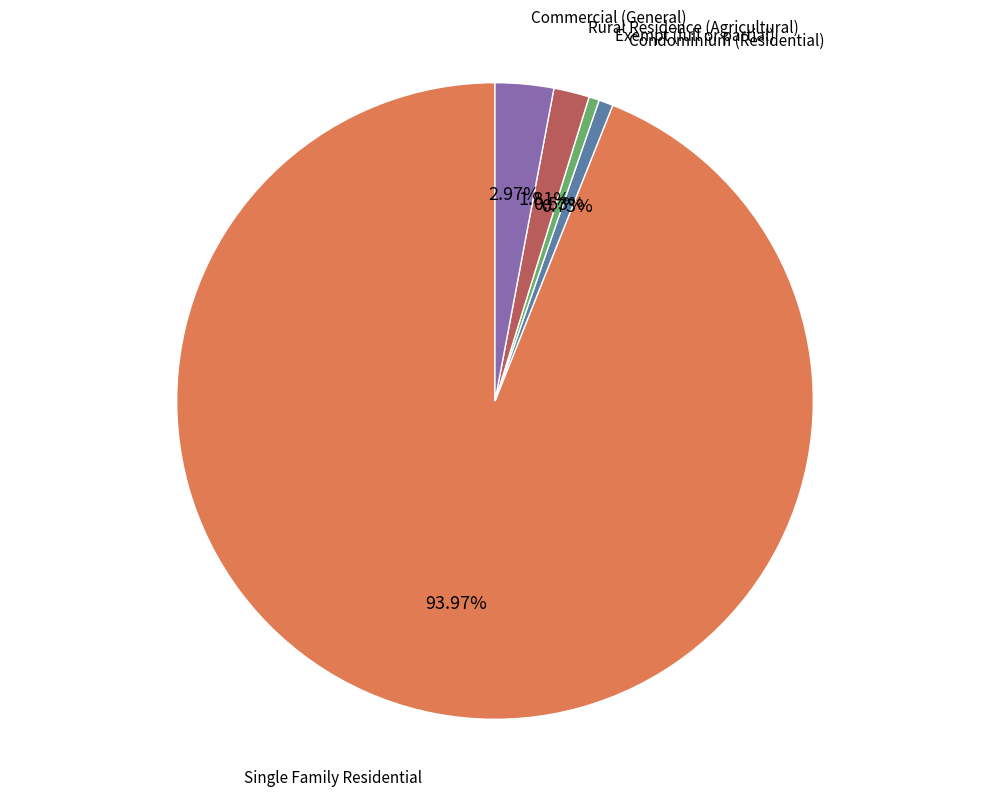

To the nearest percent, what is the combined percentage of Exempt (full or partial) and Single Family Residential?

94%